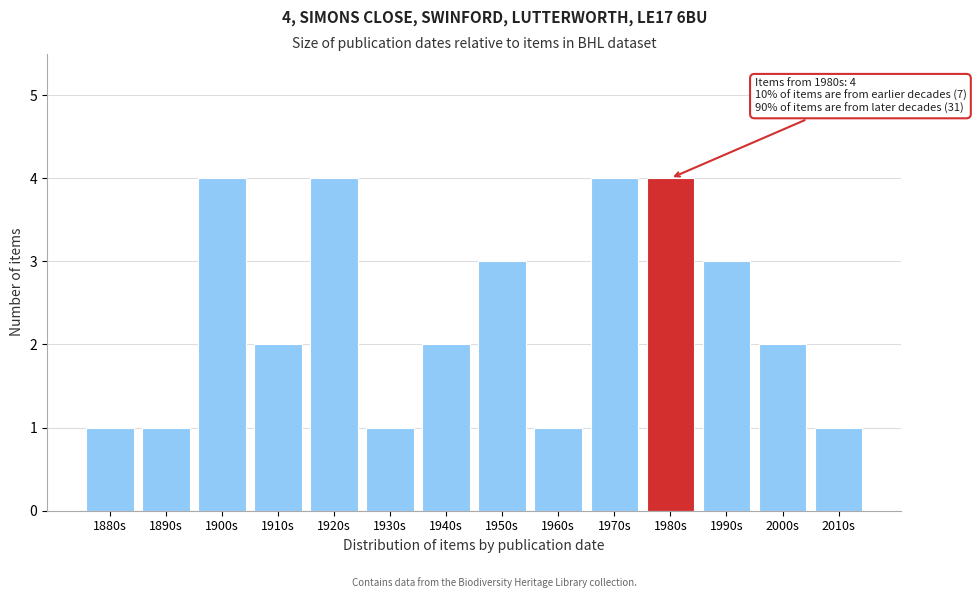

Reading left to right, list all the values displayed in this chart.

1880s=1	1890s=1	1900s=4	1910s=2	1920s=4	1930s=1	1940s=2	1950s=3	1960s=1	1970s=4	1980s=4	1990s=3	2000s=2	2010s=1